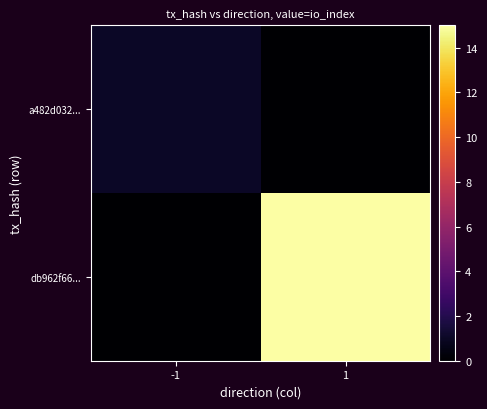

Reading right to left, list all the values displayed in this chart.

a482d032...: 1=0	-1=1
db962f66...: 1=15	-1=0